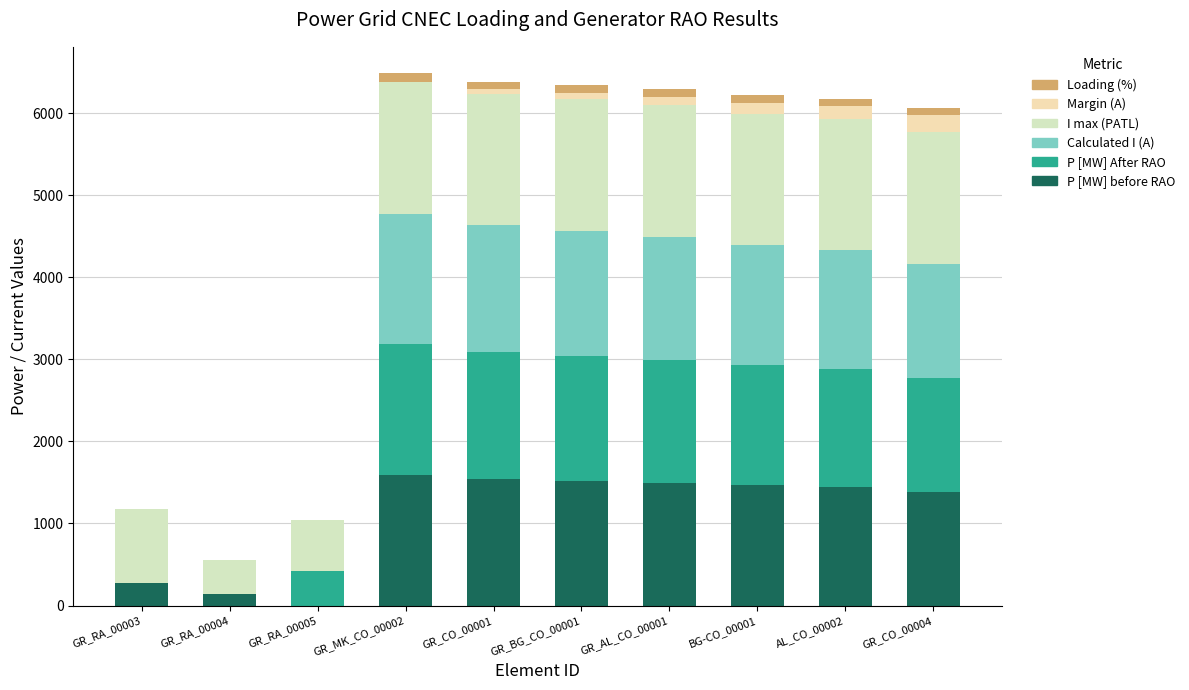

Which series has the largest total across all categories?

I max (PATL)